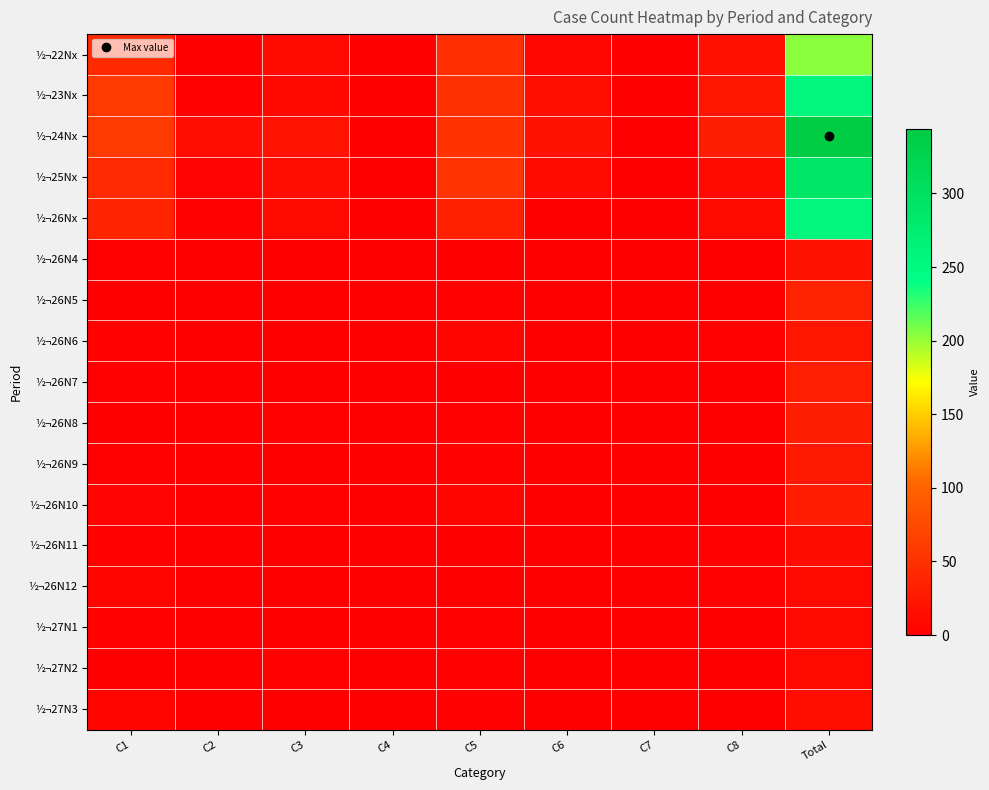

What is the spread (max minus min) of values at C2?

14